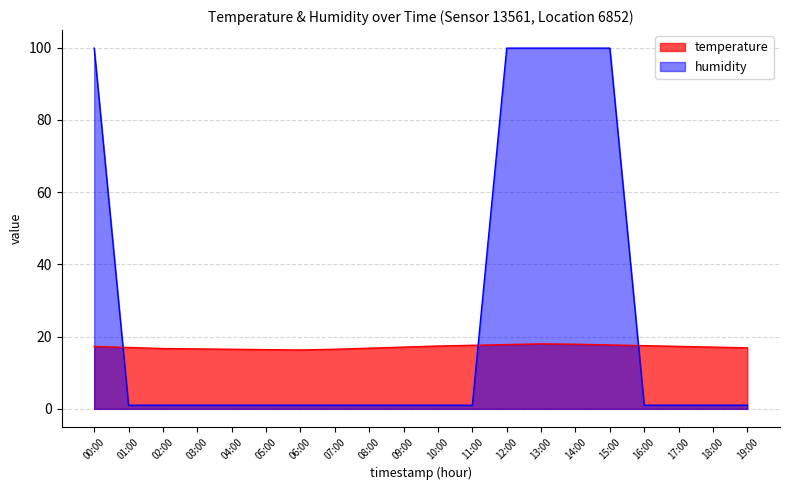

What is the label of the 20th point from the left?

19:00